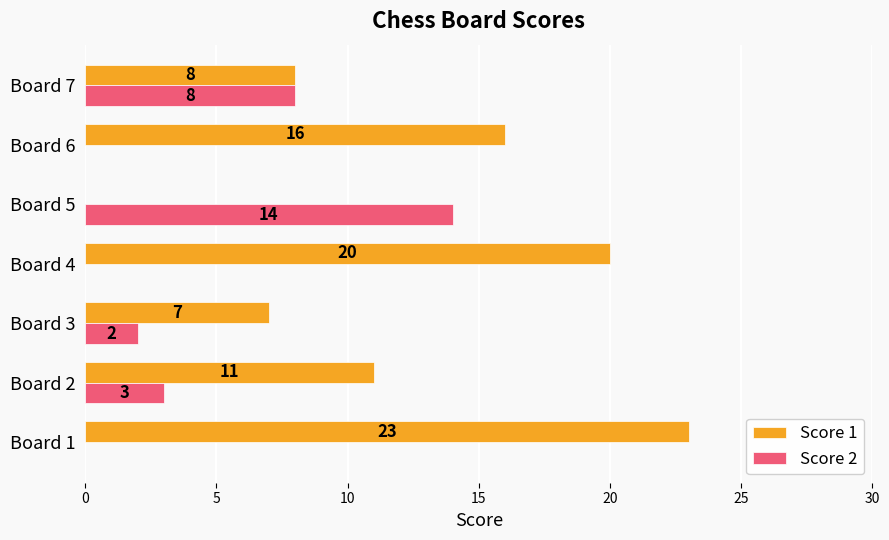

Between Board 1 and Board 3, which series saw the biggest shift?

Score 1